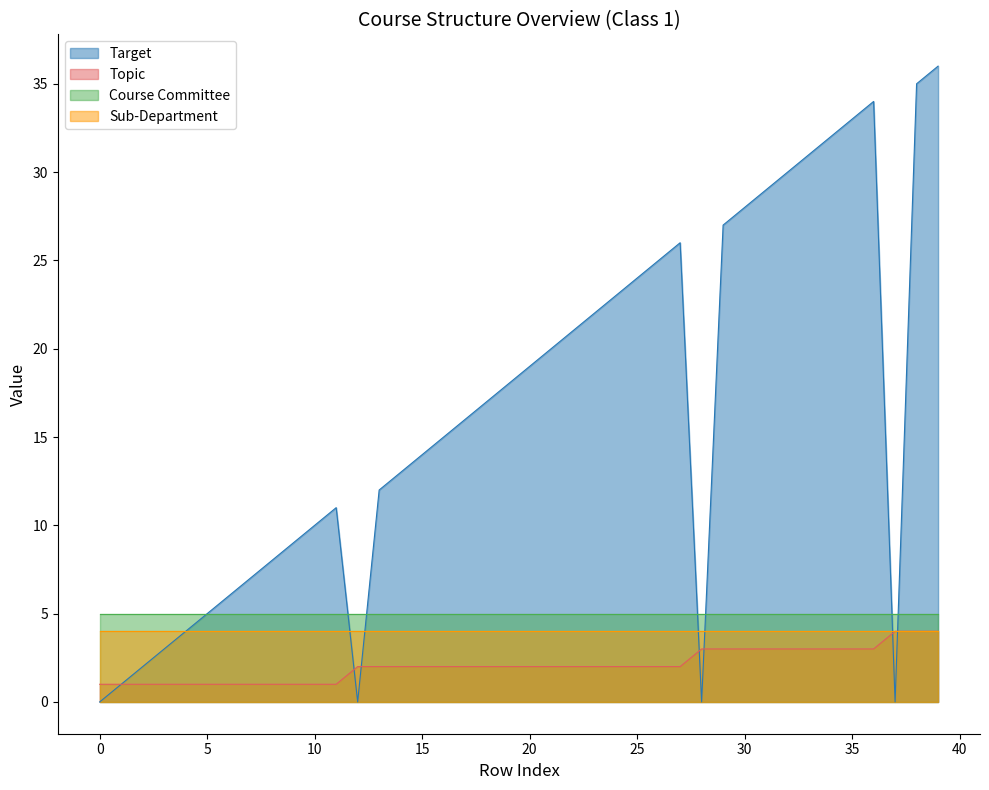

True or false: Target has a value of 14 at 8.

False